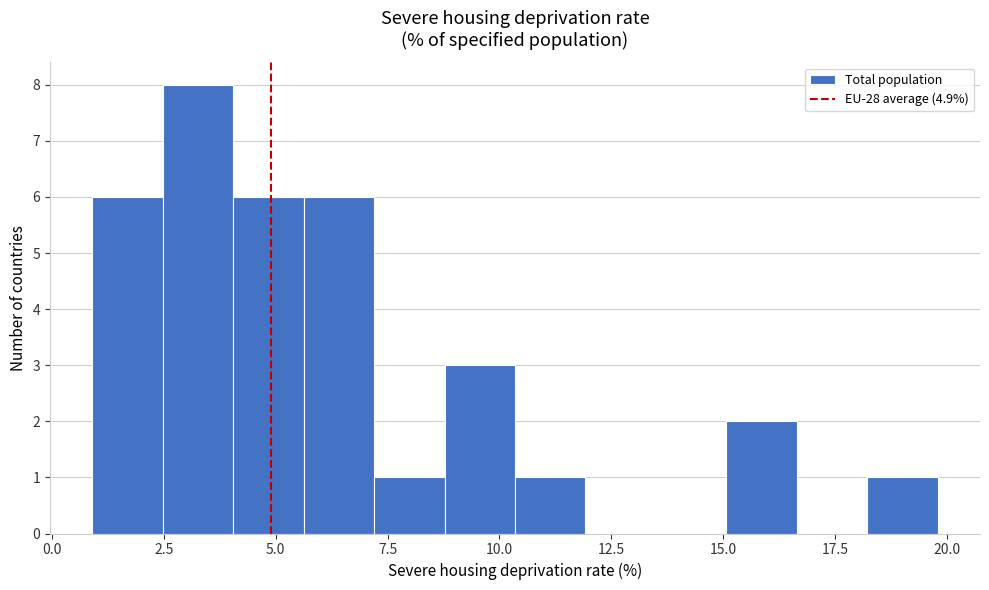

Read against the x-axis, roughly where is the centre of the tallest bar?

3.5